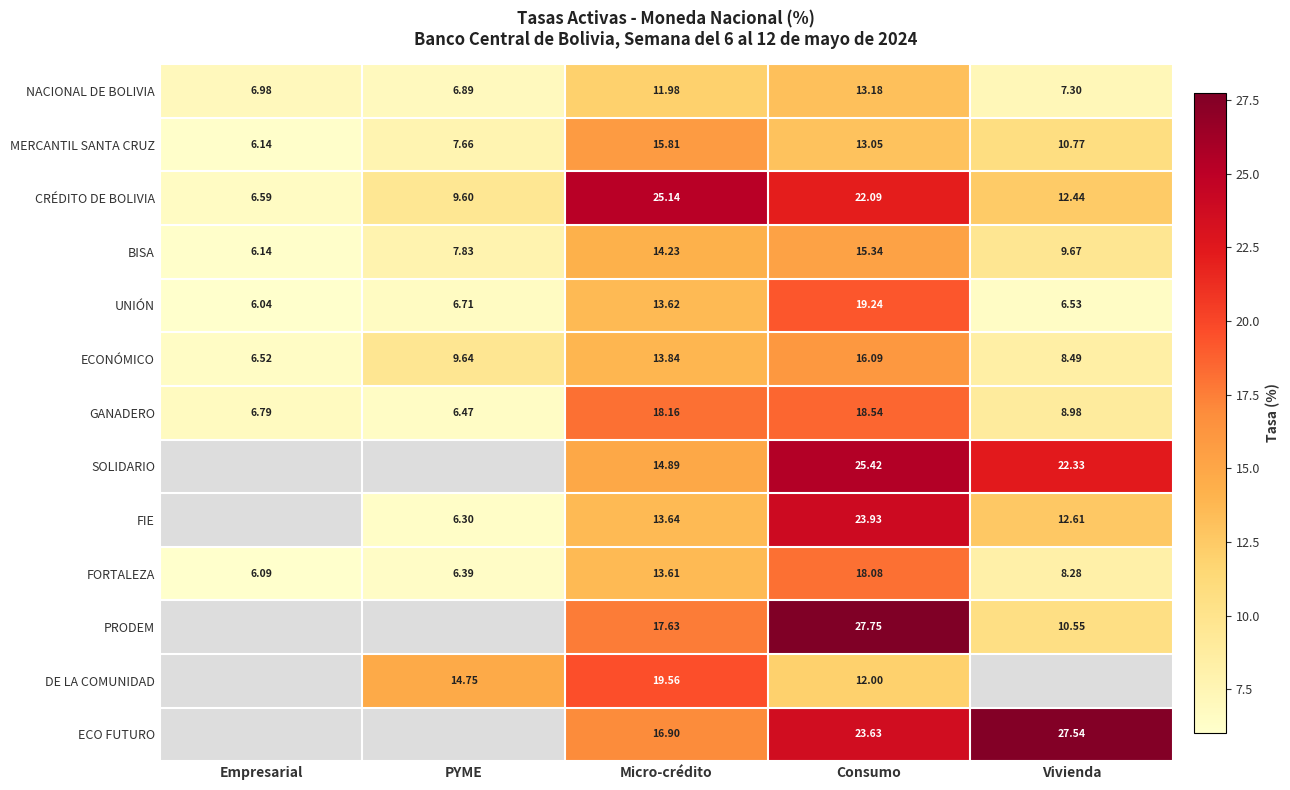

What is the difference between the CRÉDITO DE BOLIVIA values at PYME and Micro-crédito?

15.5